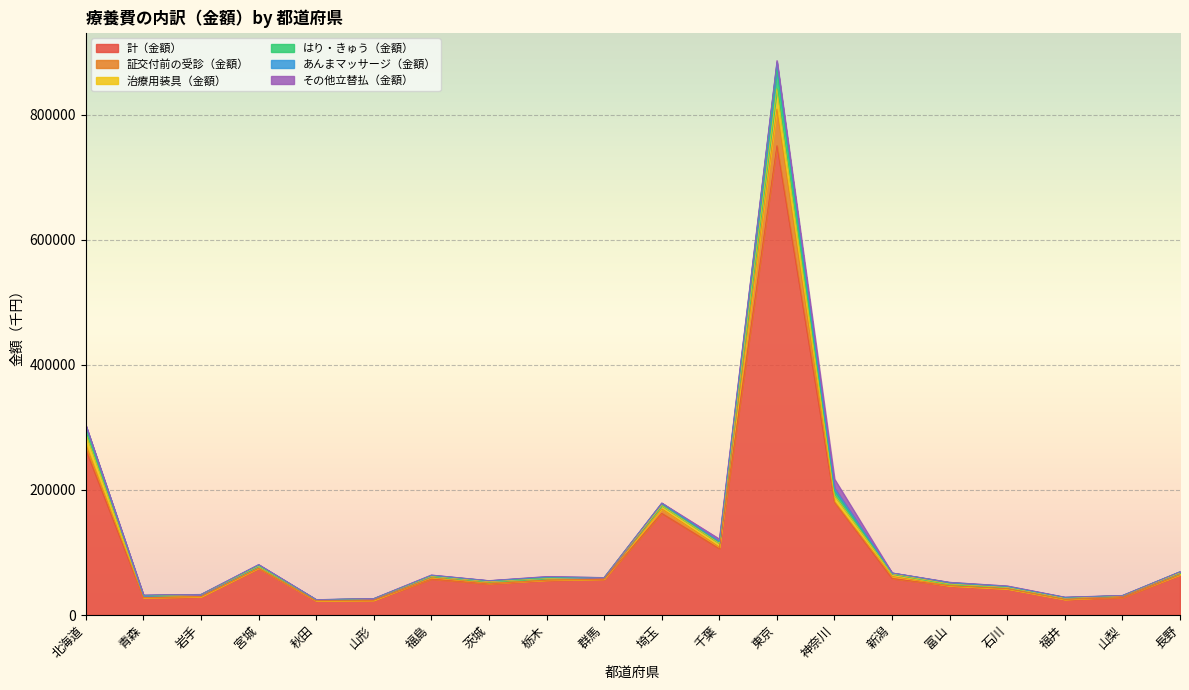

At which label does 治療用装具（金額） first exceed 2883?

北海道